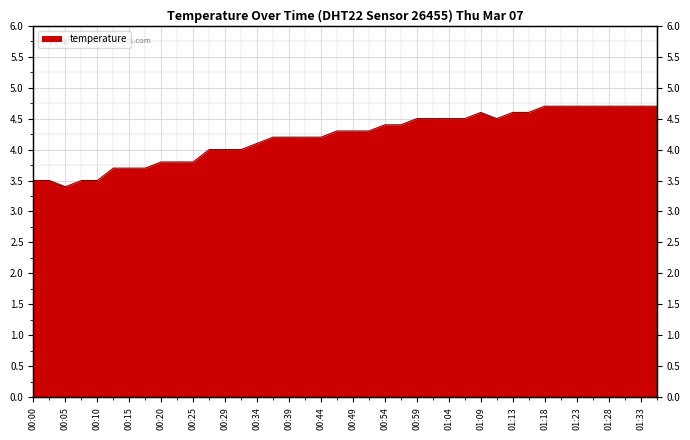

Reading left to right, what are all the values shown in this chart?

3.5	3.5	3.4	3.5	3.5	3.7	3.7	3.7	3.8	3.8	3.8	4.0	4.0	4.0	4.1	4.2	4.2	4.2	4.2	4.3	4.3	4.3	4.4	4.4	4.5	4.5	4.5	4.5	4.6	4.5	4.6	4.6	4.7	4.7	4.7	4.7	4.7	4.7	4.7	4.7